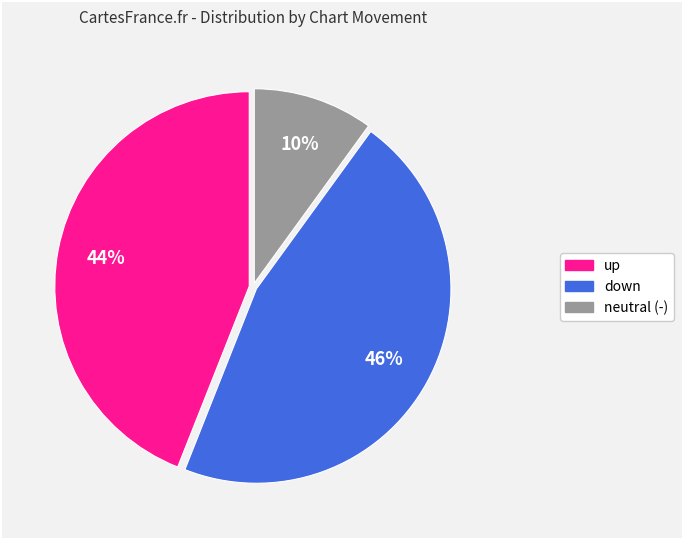

Does any single category account for the majority?

No